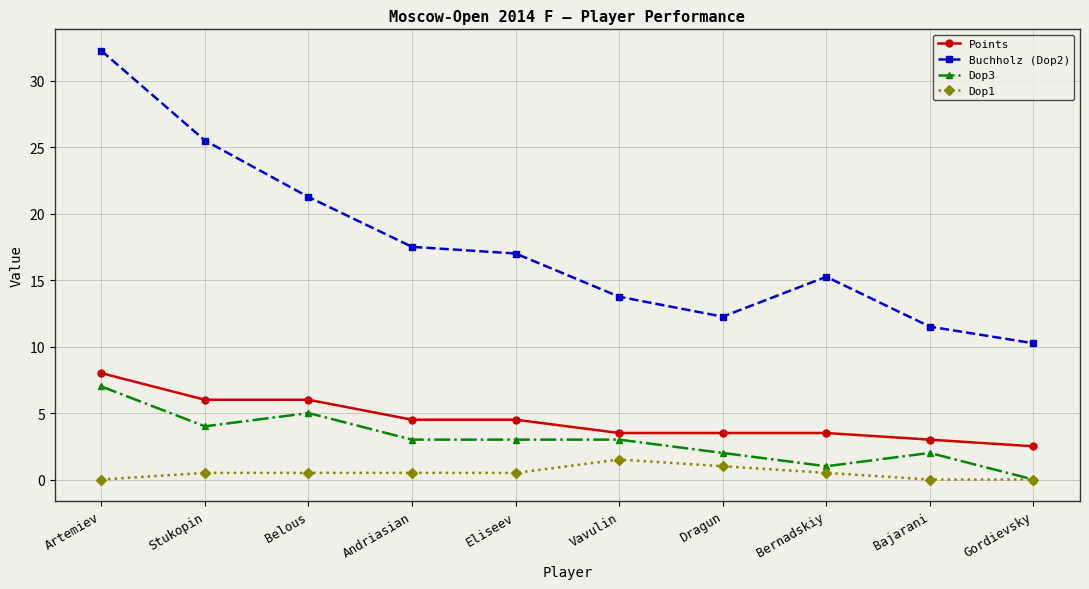

What is the label of the 1st point from the right?

Gordievsky